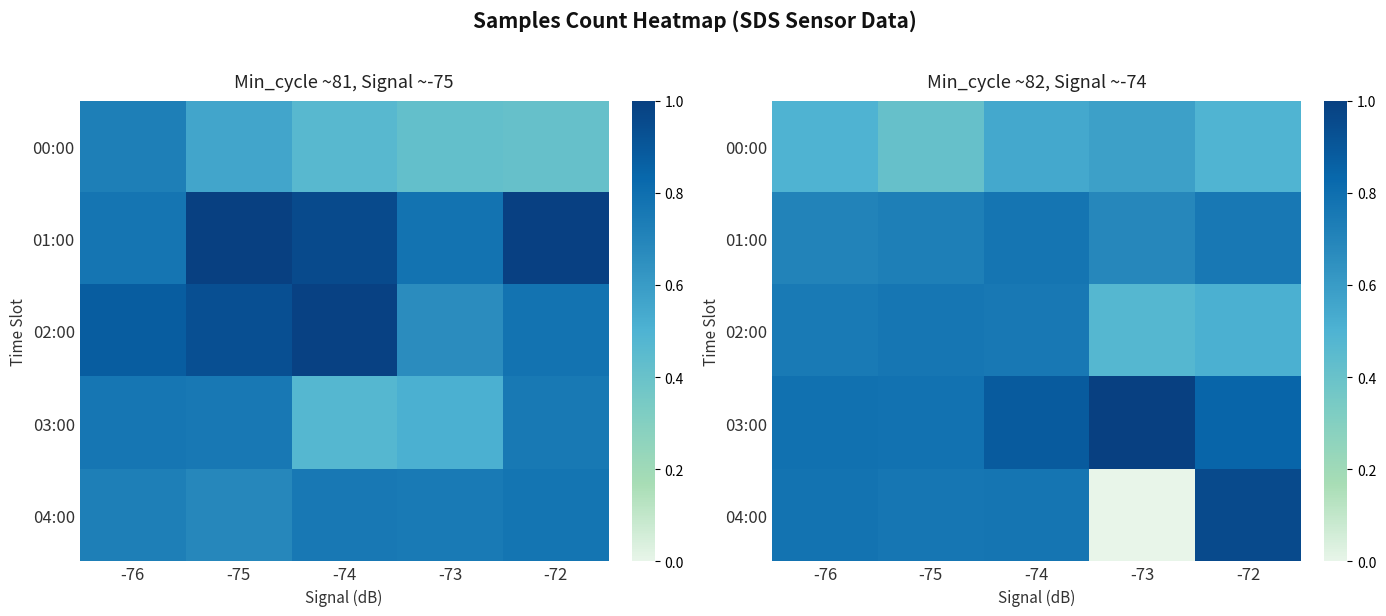

At -73, list the series in order from smallest to largest.

04:00, 02:00, 00:00, 01:00, 03:00